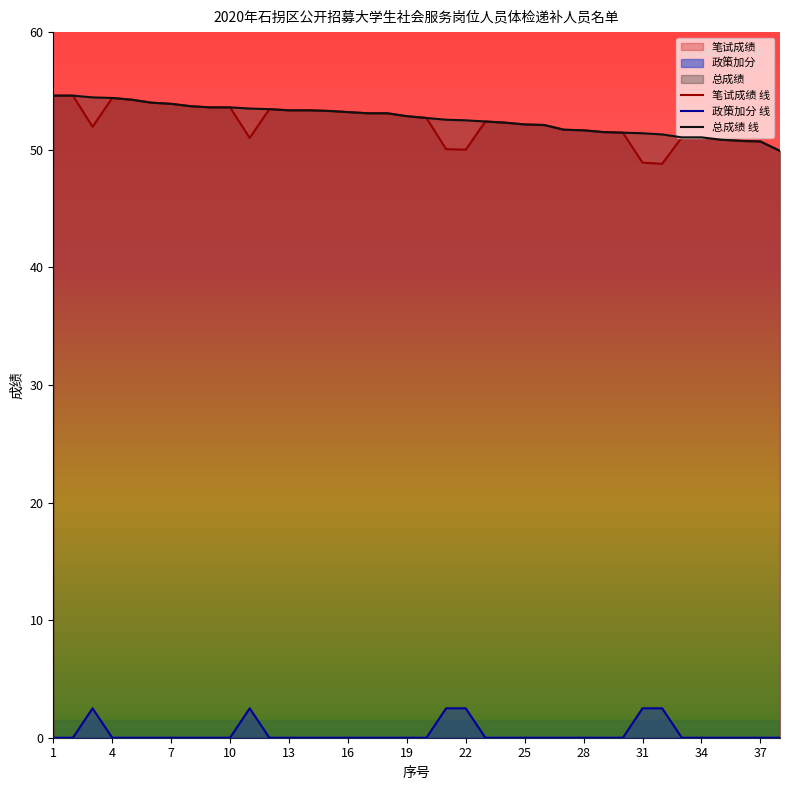

True or false: 笔试成绩 线 and 政策加分 线 intersect in this chart.

False